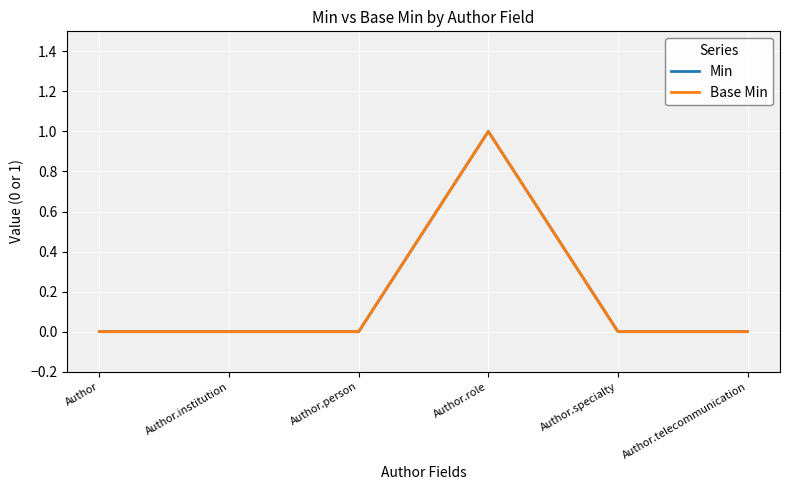

At which label is Base Min closest to 0?

Author